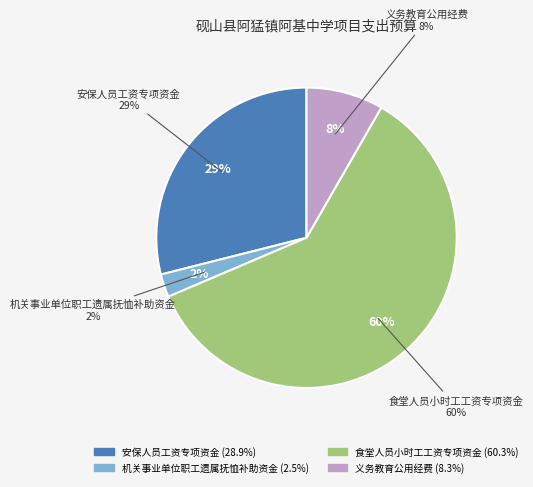

Count the number of slices in the pie.

4